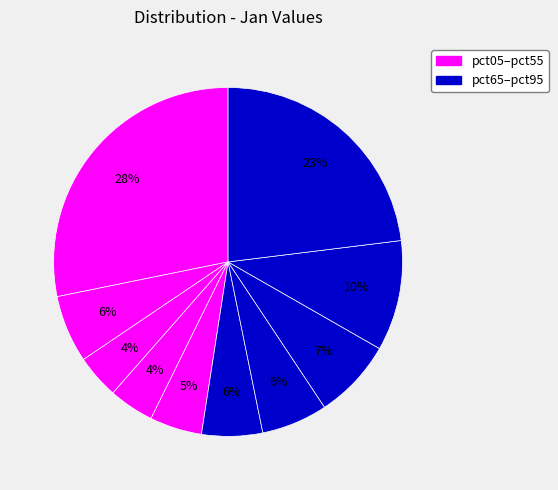

How many slices are in this pie chart?

10